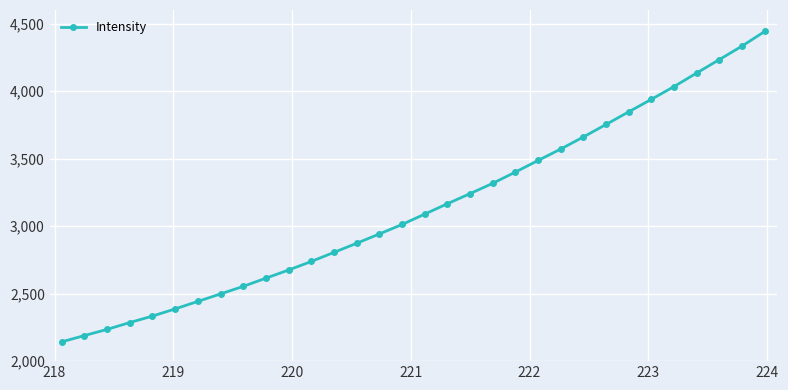

What is the maximum value shown in the chart?

4440.9